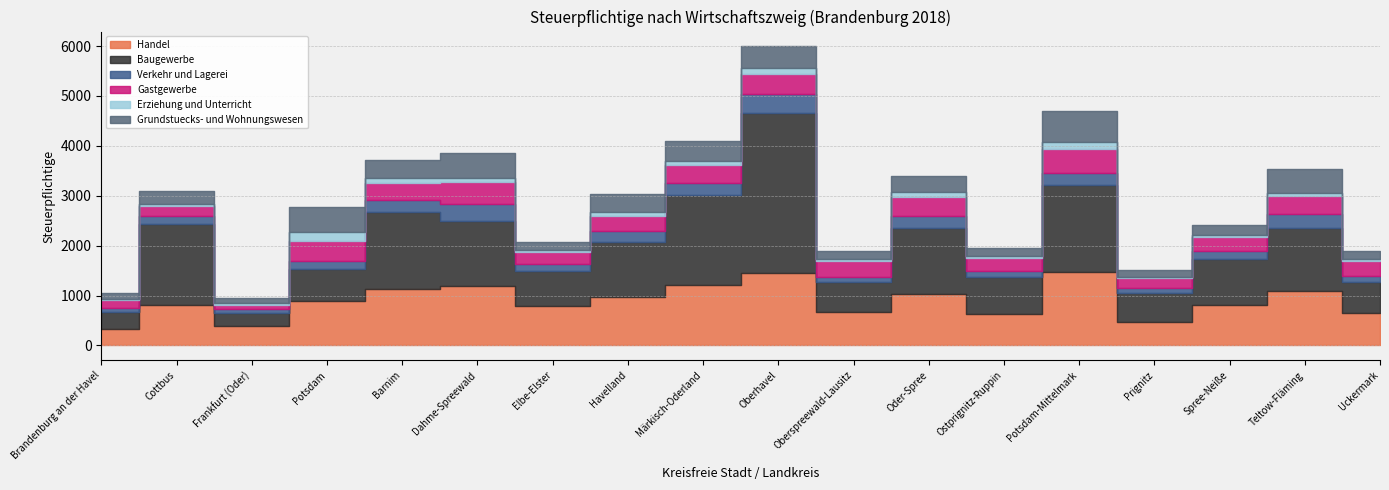

After their last crossing, which series has the higher values: Baugewerbe or Handel?

Handel